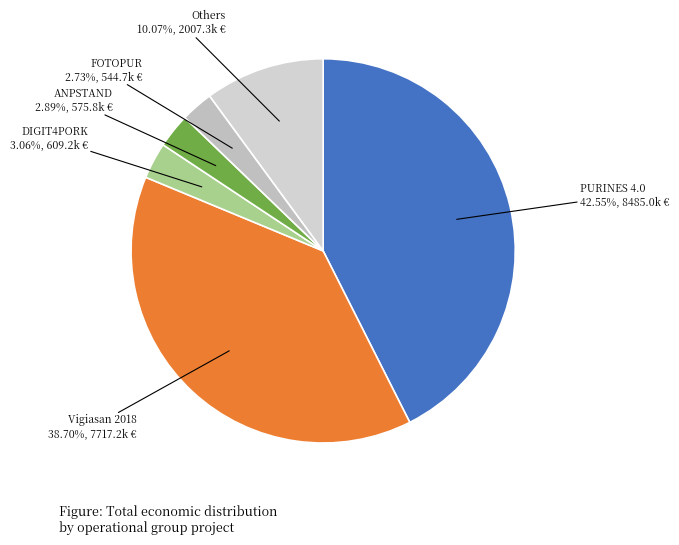

Count the number of slices in the pie.

6